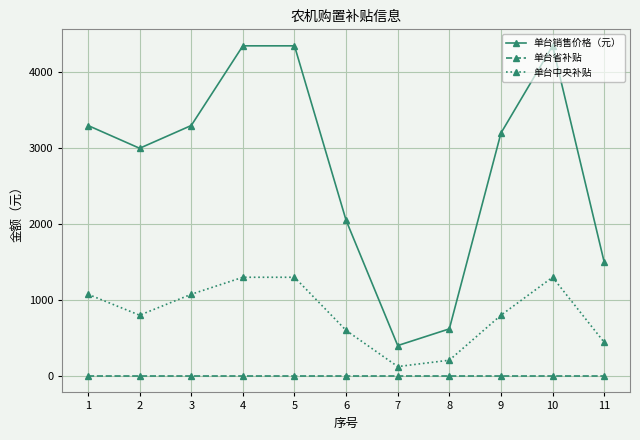

Reading left to right, extract all data points from this chart.

单台销售价格（元）: 3300	3000	3300	4350	4350	2050	400	620	3200	4350	1500
单台省补贴: 0	0	0	0	0	0	0	0	0	0	0
单台中央补贴: 1076	800	1076	1300	1300	600	123	207	800	1300	443